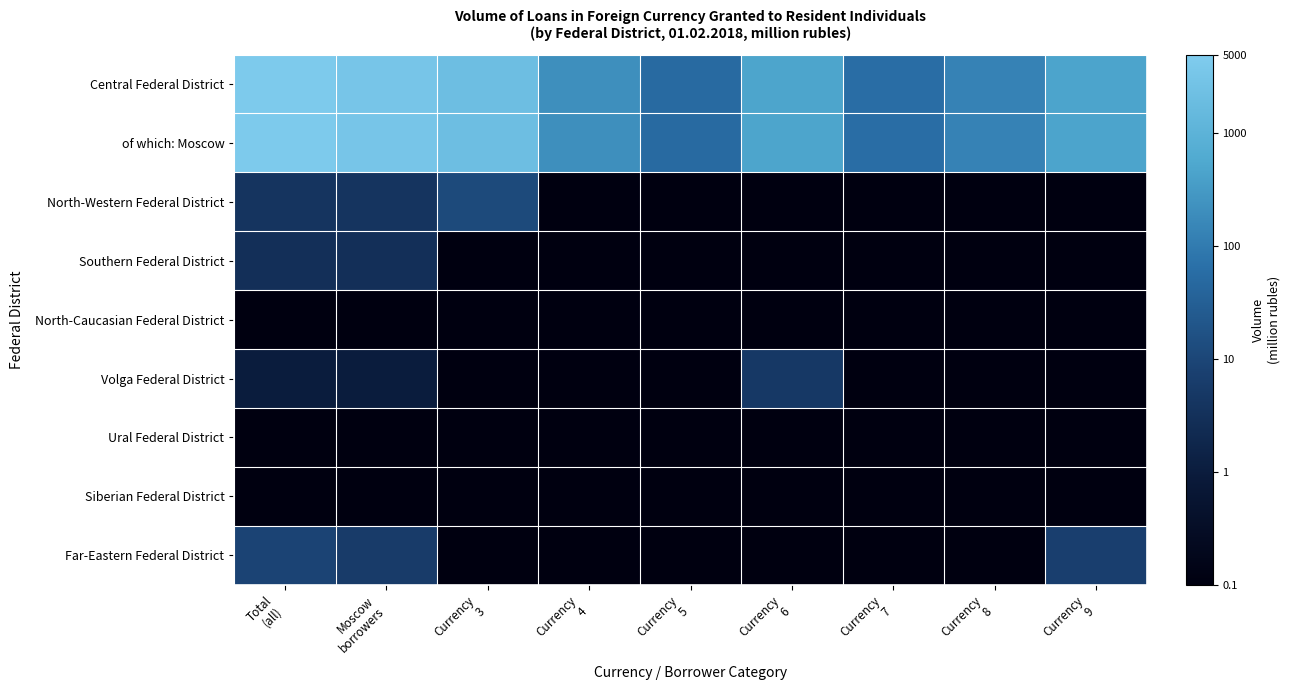

List the series in order of their peak value, lowest first.

North-Caucasian Federal District, Ural Federal District, Siberian Federal District, Southern Federal District, Volga Federal District, Far-Eastern Federal District, North-Western Federal District, of which: Moscow, Central Federal District